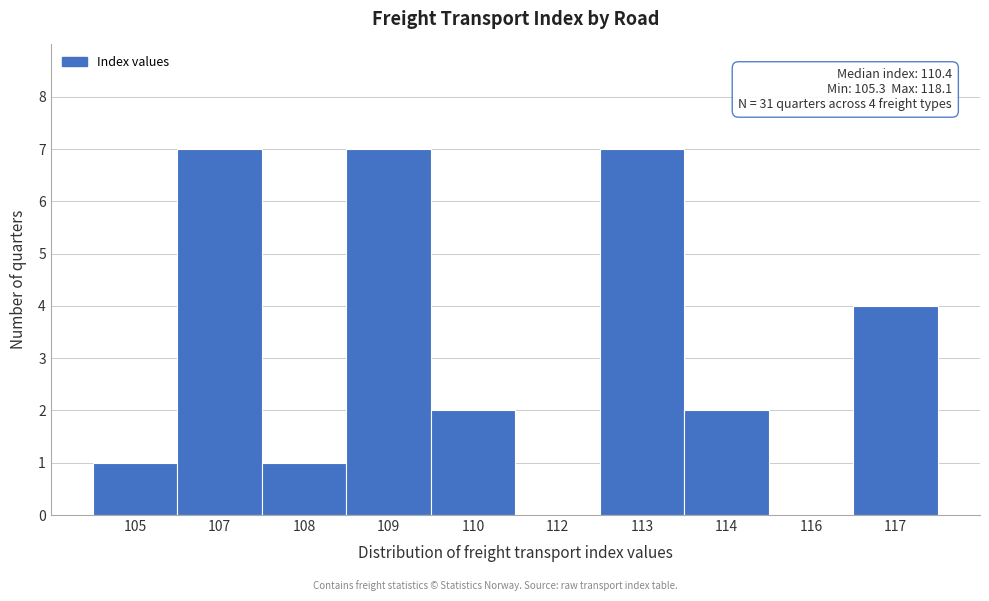

Reading left to right, transcribe all the data shown in this chart.

105=1	107=7	108=1	109=7	110=2	112=0	113=7	114=2	116=0	117=4